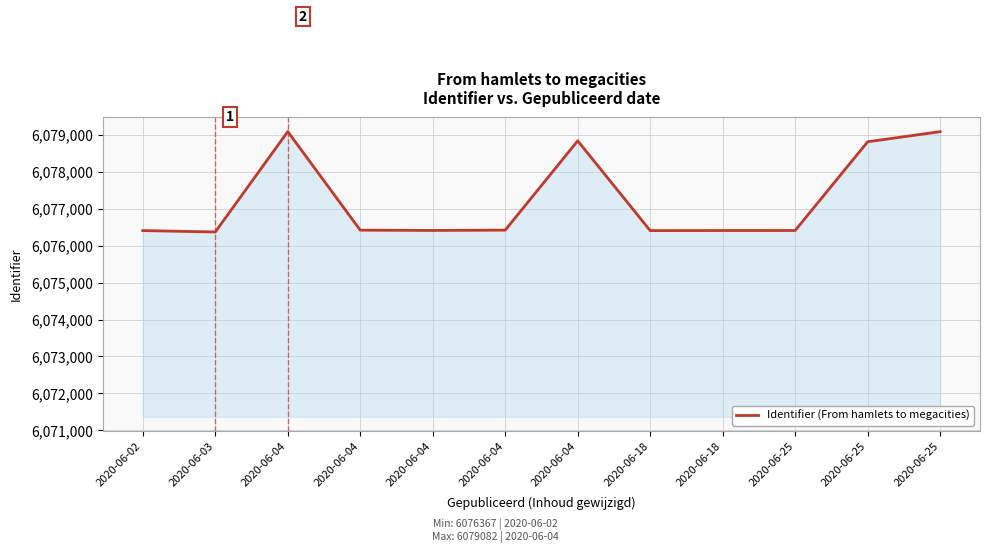

Does the chart display data point markers on the line(s)?

No